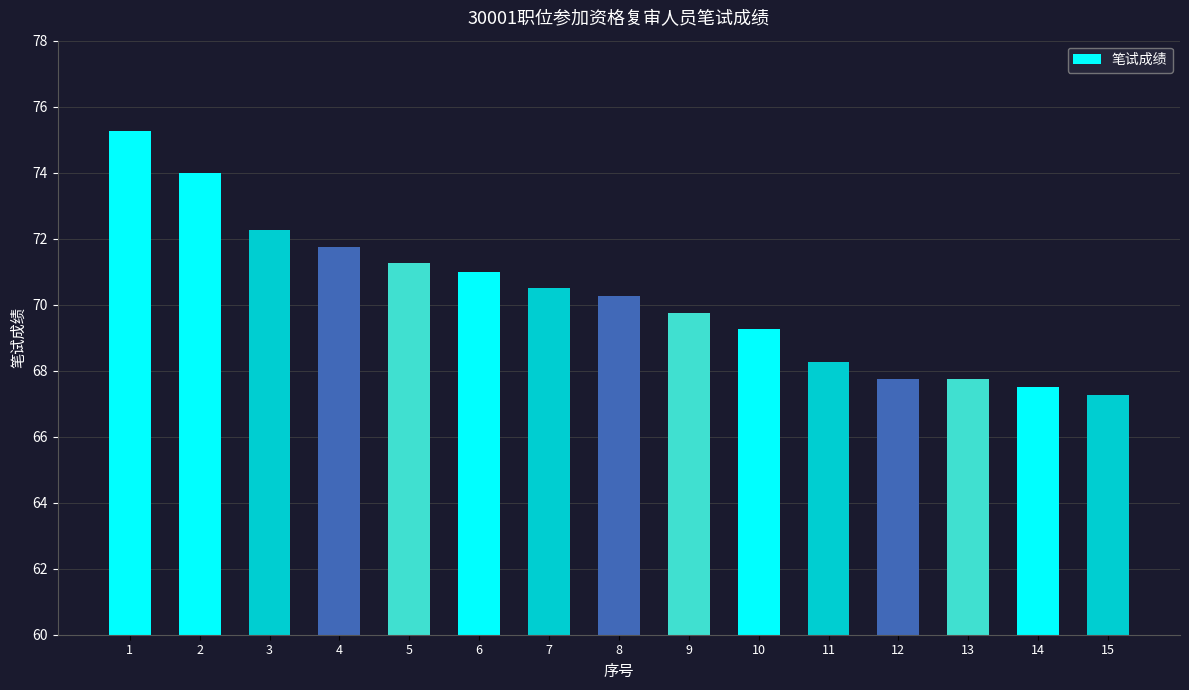

What is the sum of all values?

1053.8